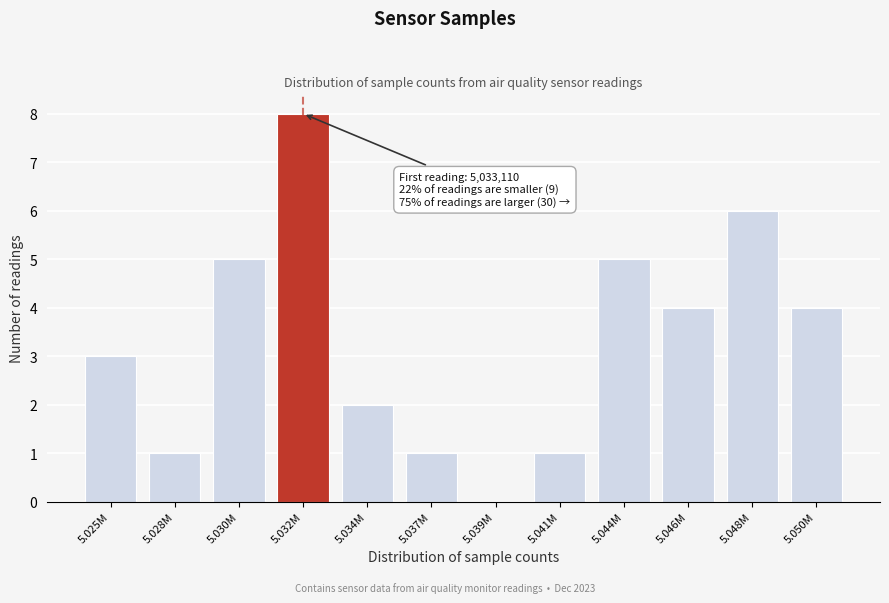

Reading left to right, what are all the values shown in this chart?

5.025M=3	5.028M=1	5.030M=5	5.032M=8	5.034M=2	5.037M=1	5.039M=0	5.041M=1	5.044M=5	5.046M=4	5.048M=6	5.050M=4